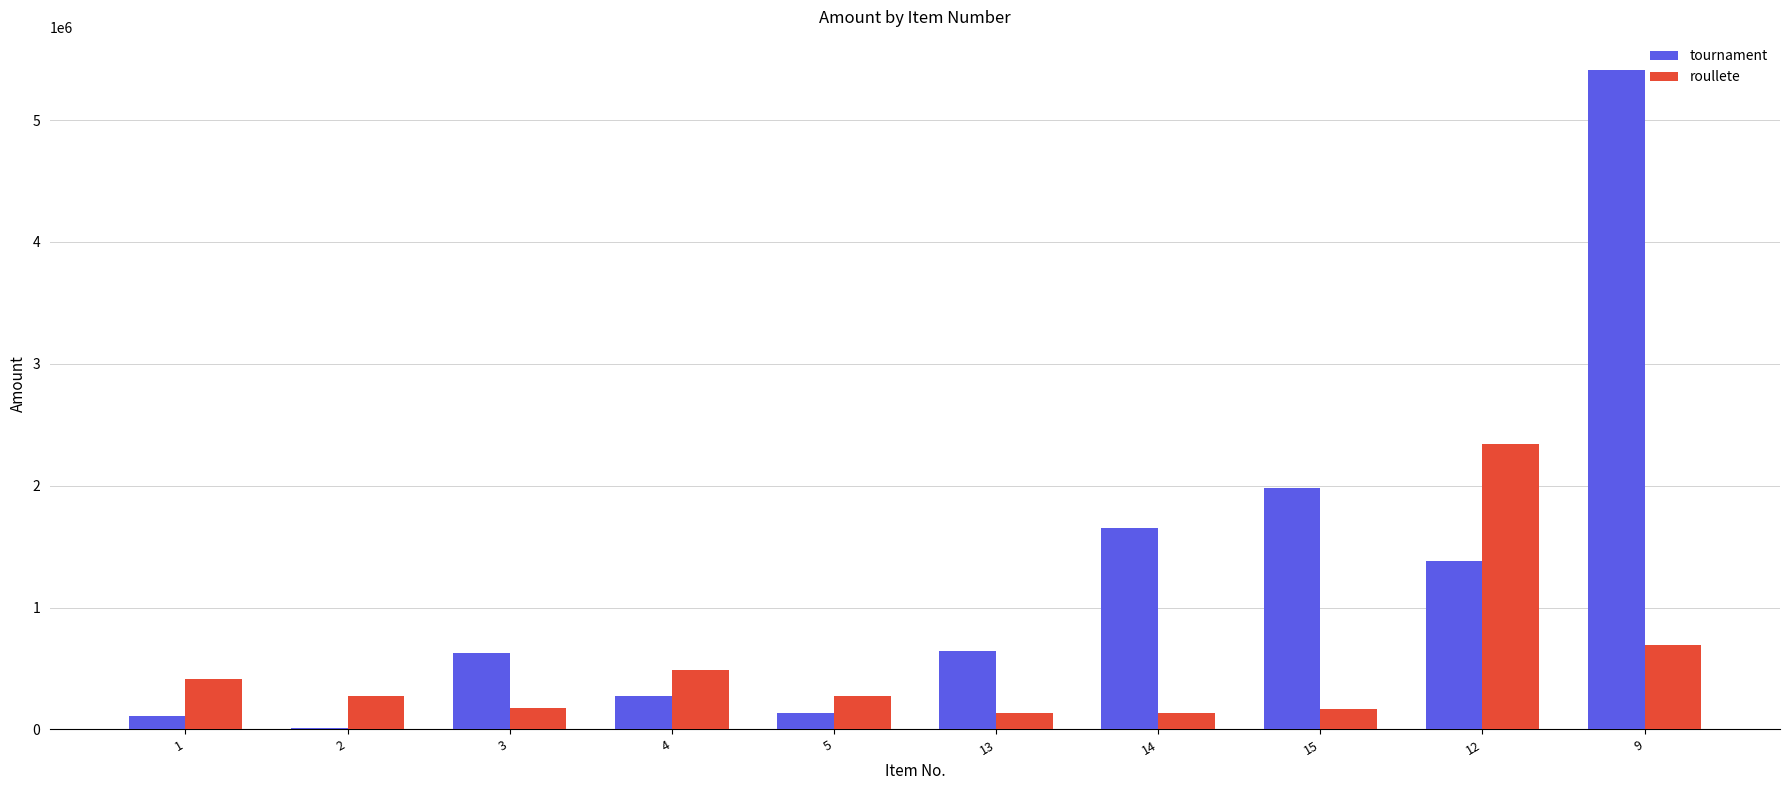

How many groups of bars are there?

10